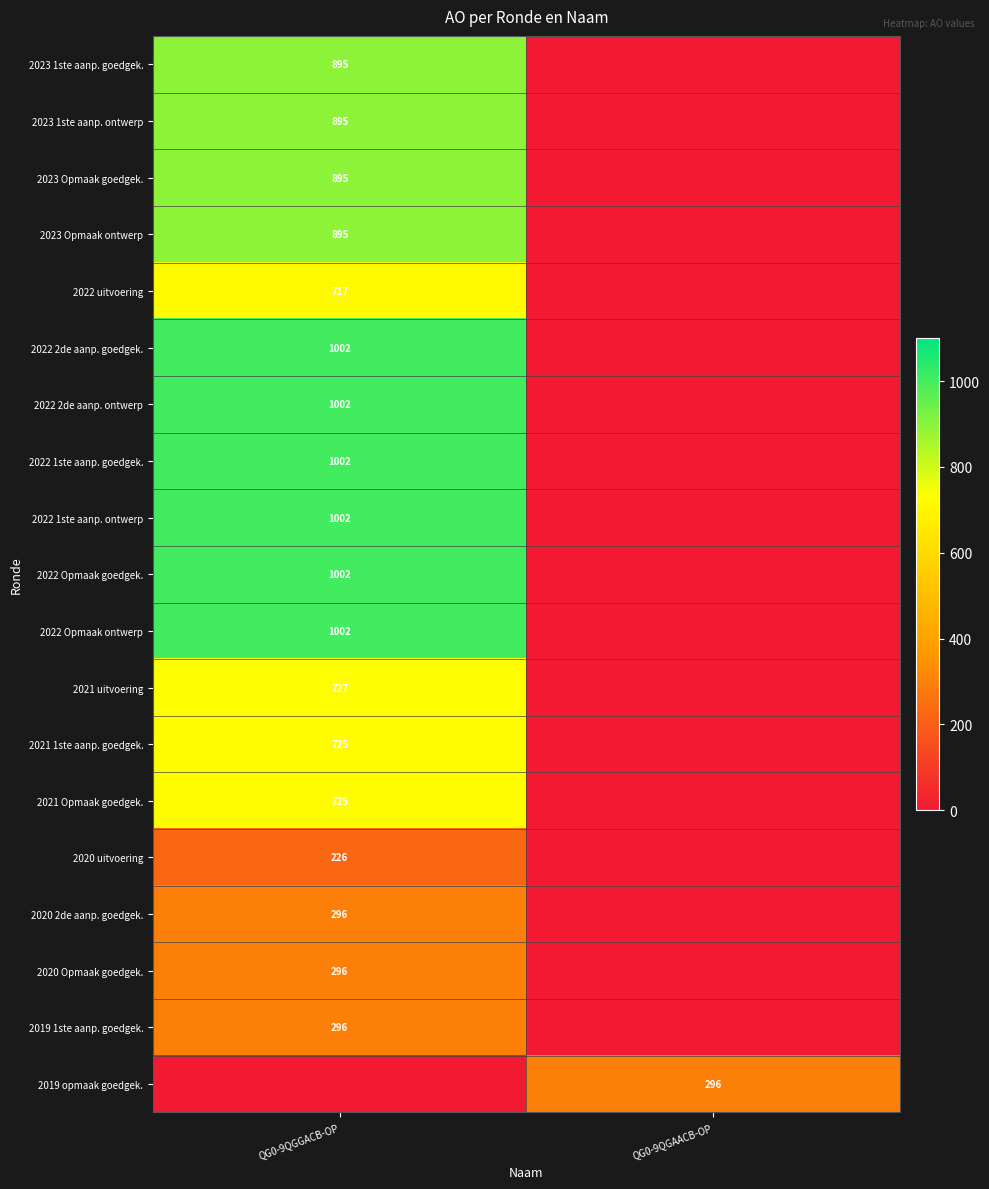

Is it true that 2021 1ste aanp. goedgek. equals 989 at QG0-9QGGACB-OP?

False